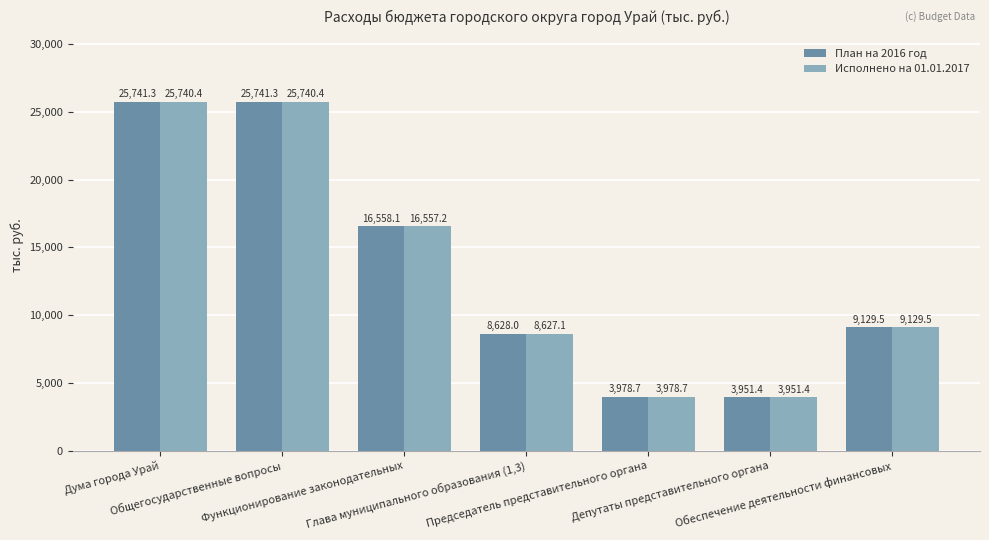

Rank the series by their average value, from highest to lowest.

План на 2016 год, Исполнено на 01.01.2017